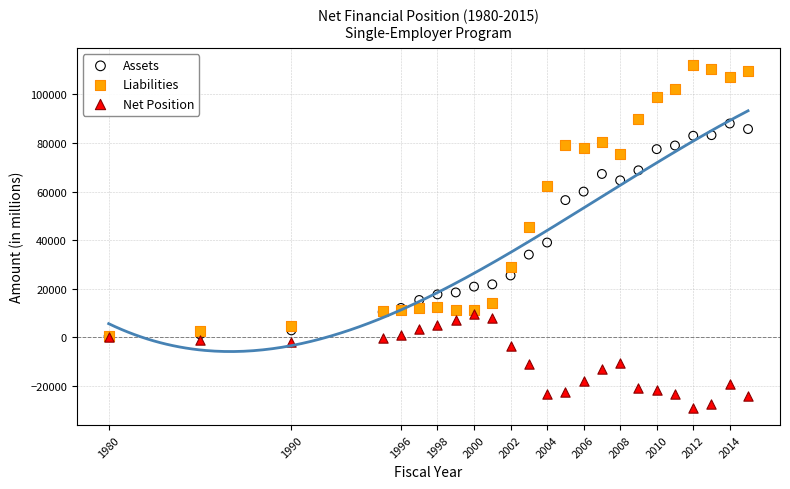

What are all the series names shown in the legend?

Assets, Liabilities, Net Position